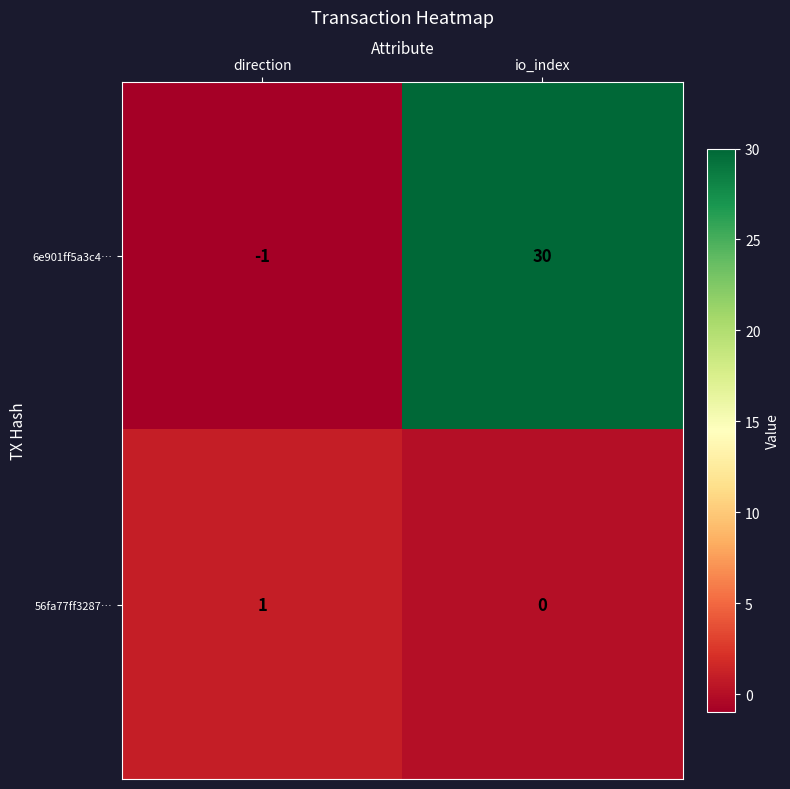

Which category has the highest value across all series?

io_index